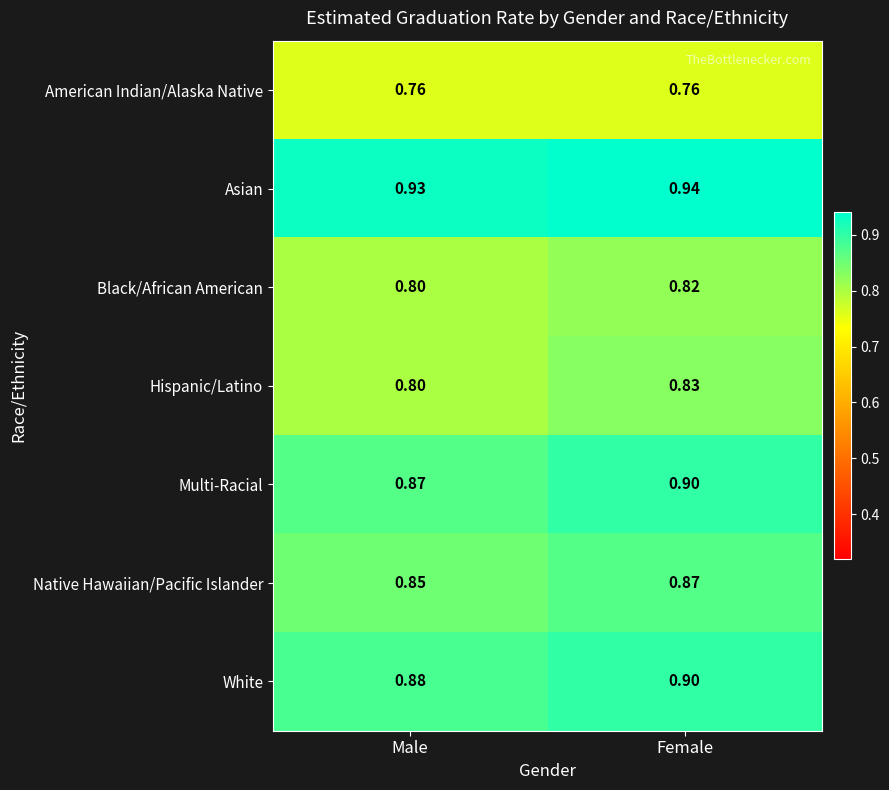

List the labels in order of Hispanic/Latino value, smallest first.

Male, Female